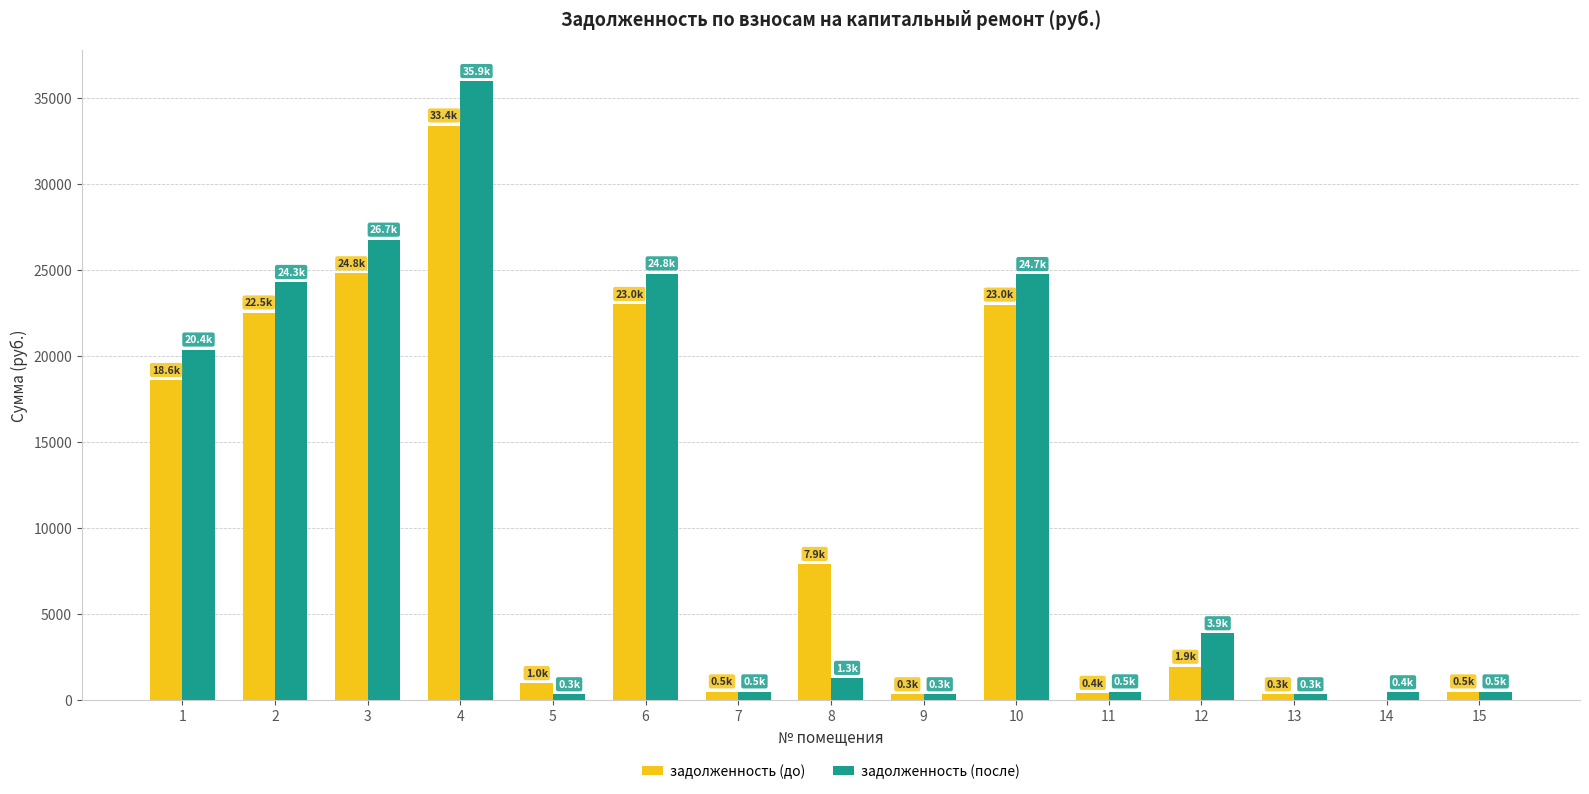

Between 8 and 14, which series saw the biggest shift?

задолженность (до)